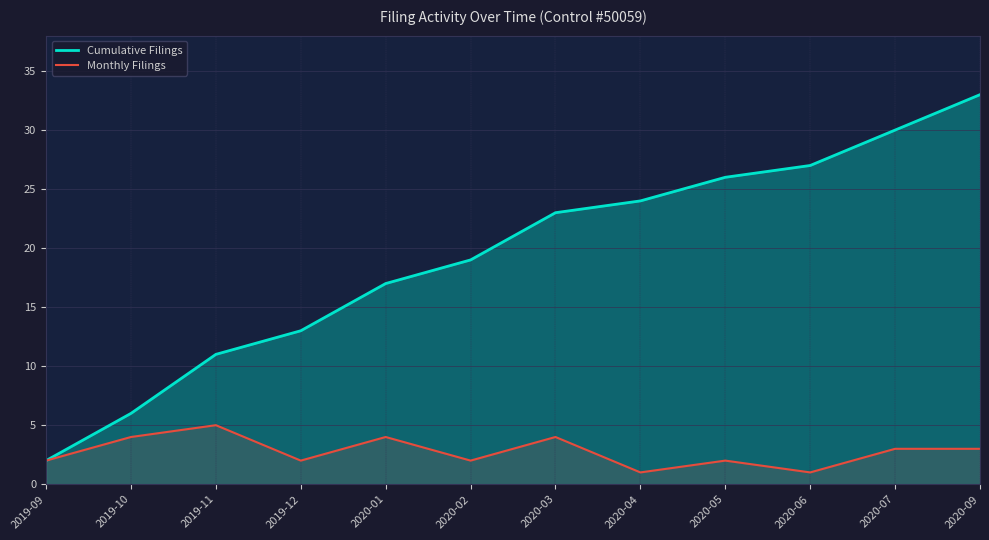

What is the approximate value of Monthly Filings at 2019-12?

2